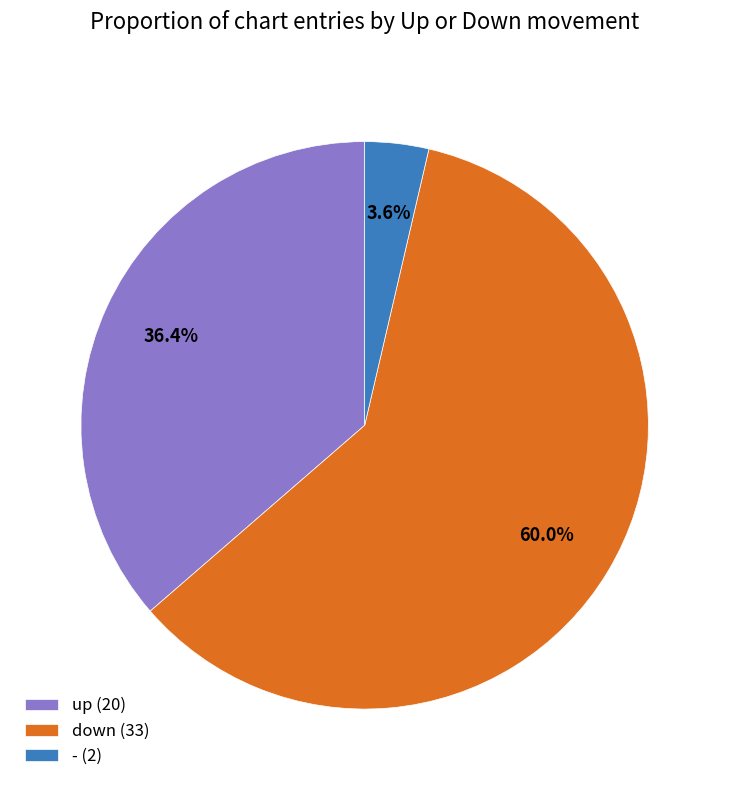

What is the largest slice in the pie chart?

down